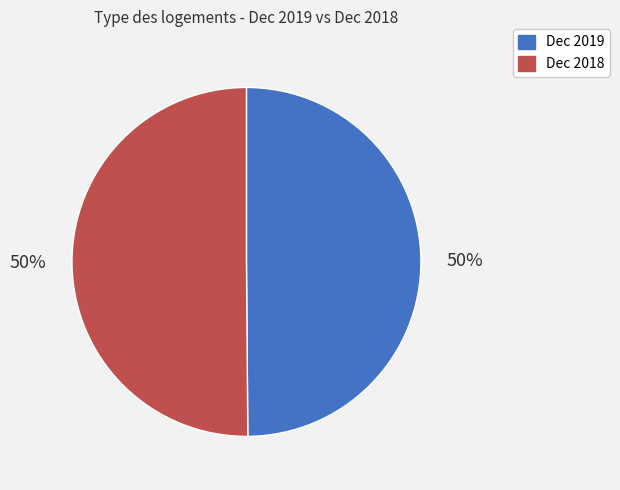

True or false: Dec 2018 accounts for 36% of the total.

False